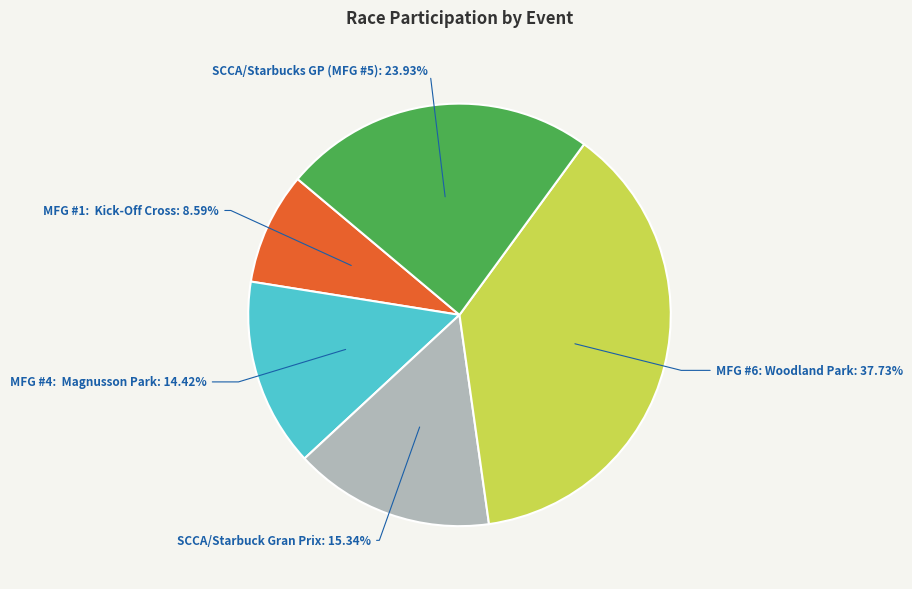

The MFG #6: Woodland Park slice represents 38% of the pie. True or false?

True